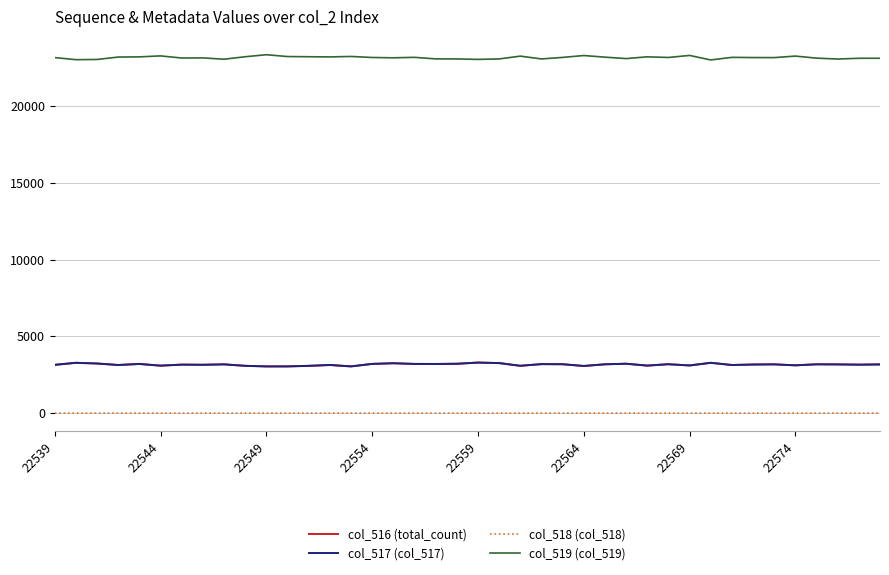

Which series has the widest spread of values?

col_519 (col_519)